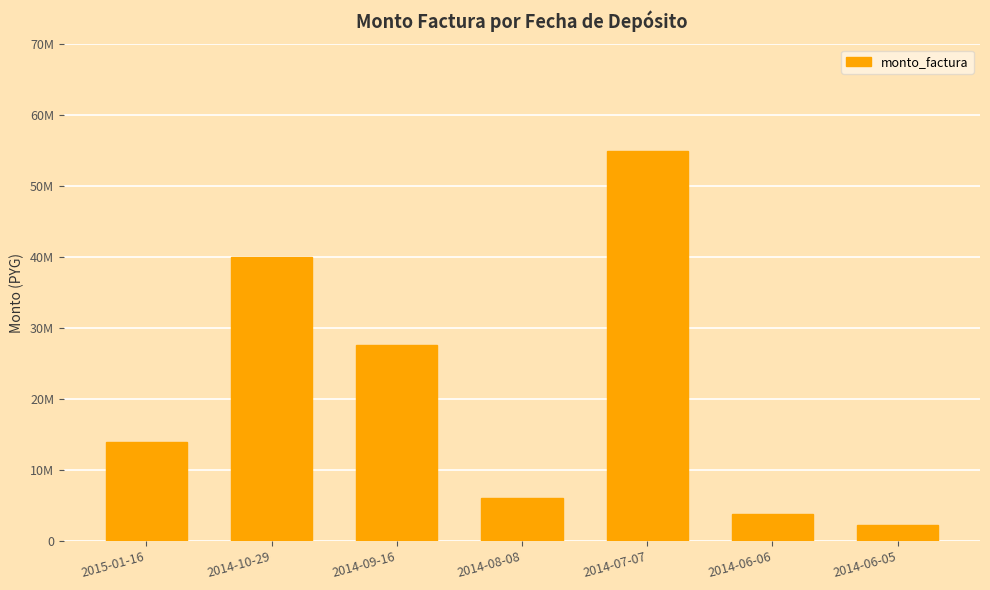

At which category does the chart reach its minimum across all series?

2014-06-05